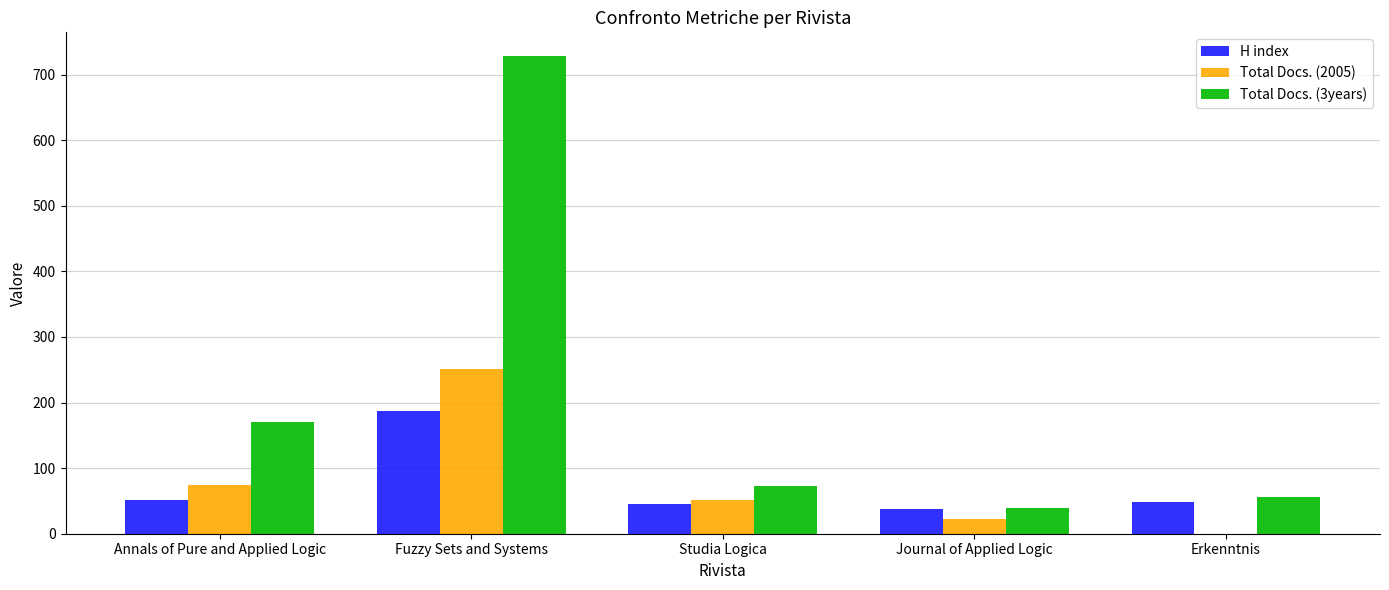

The value of Total Docs. (2005) at Fuzzy Sets and Systems is 128. True or false?

False